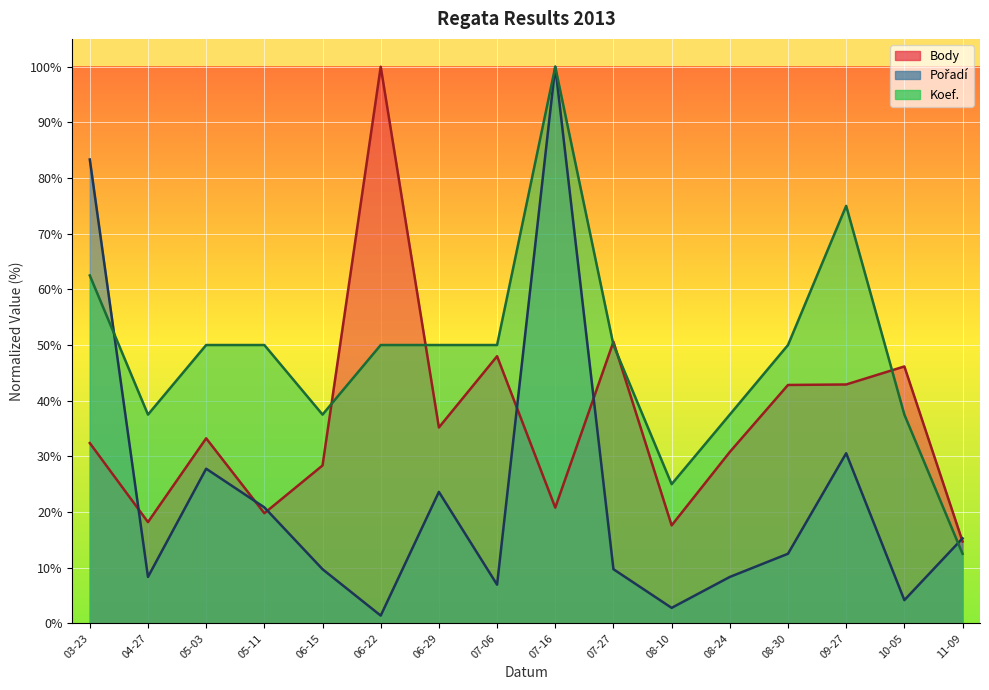

What is the value of the Koef. point at the 10th from the left?

50.0